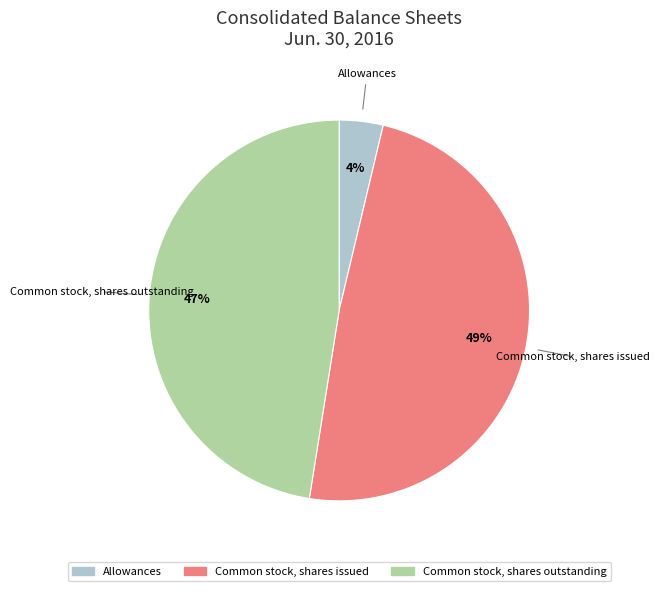

Which category has the smallest portion of the pie?

Allowances